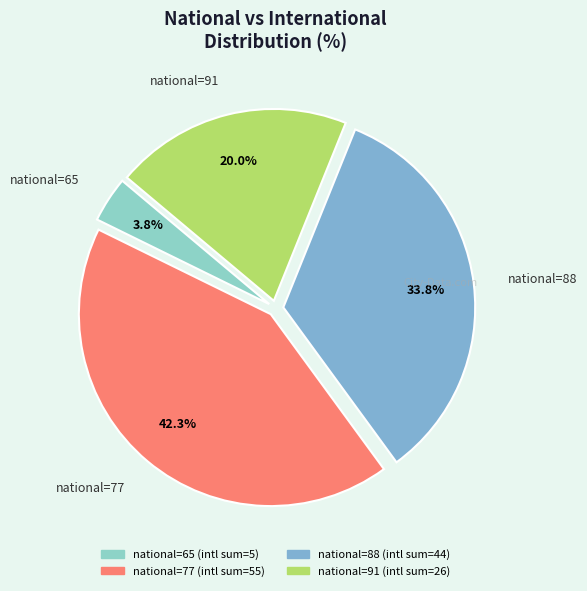

How many slices are in this pie chart?

4